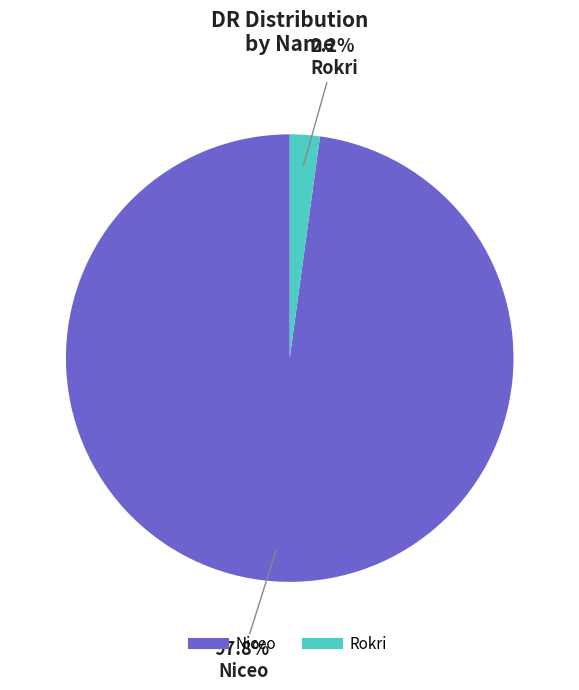

What is the total percentage of Niceo and Rokri?

100.0%